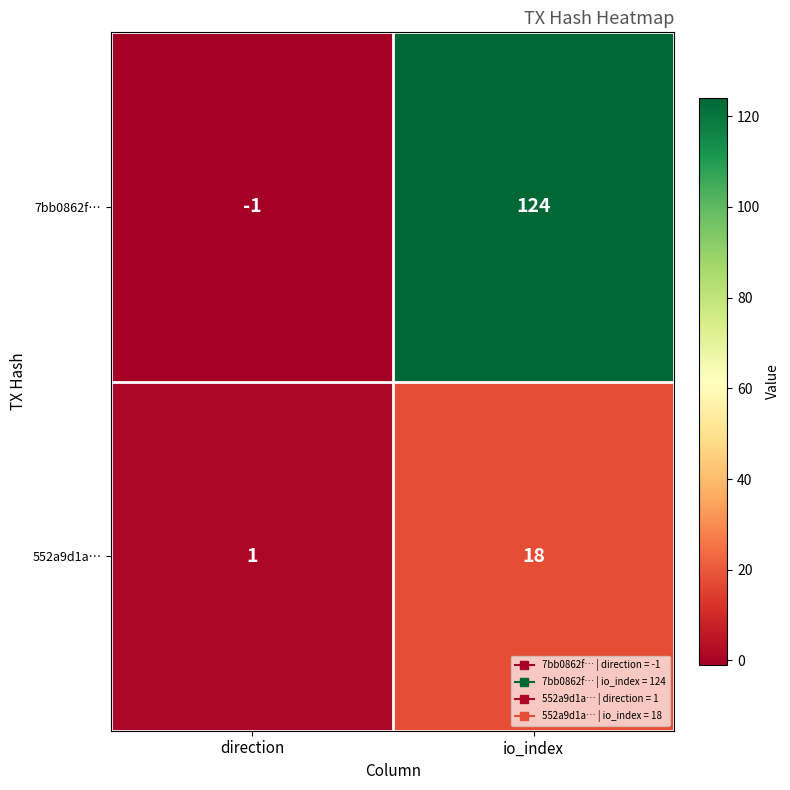

Rank the series at direction from highest to lowest value.

552a9d1a…, 7bb0862f…